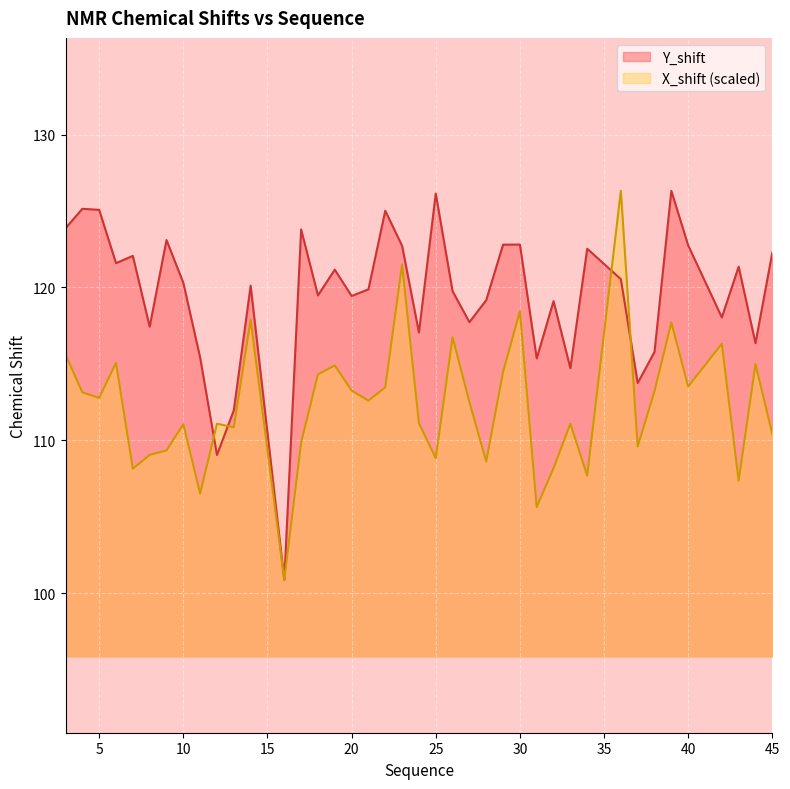

Where is the first local minimum for Y_shift?

6